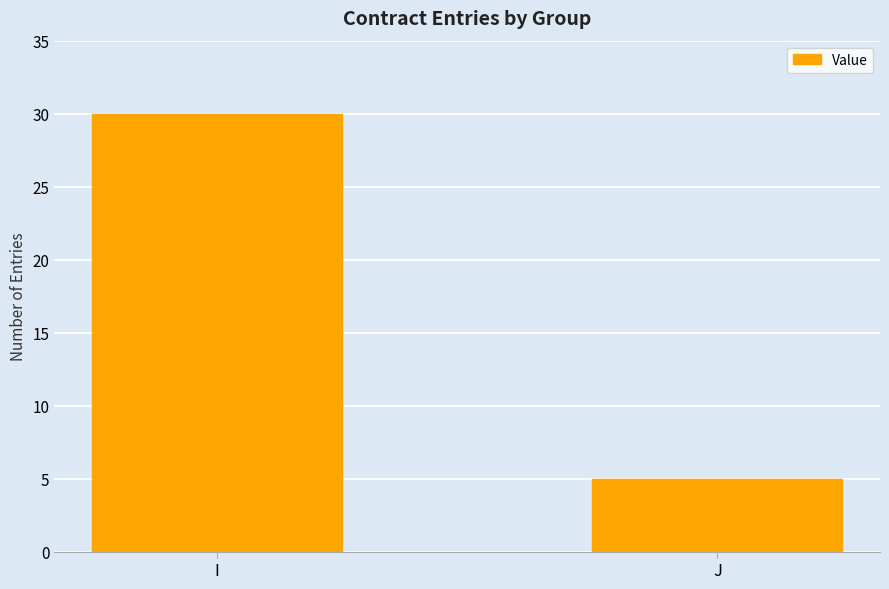

How many values are below 30?

1